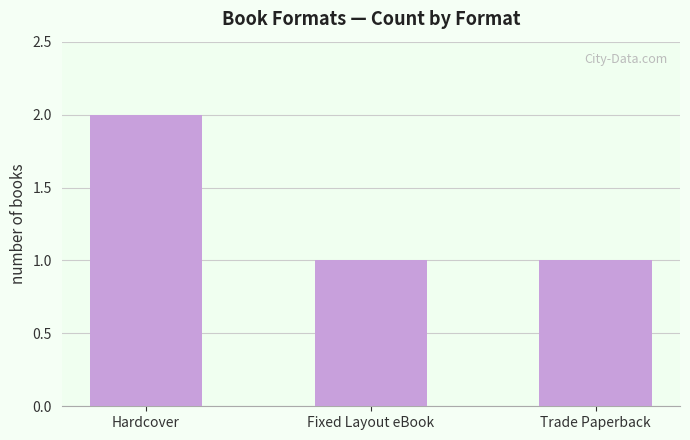

What value does the data have at Hardcover?

2